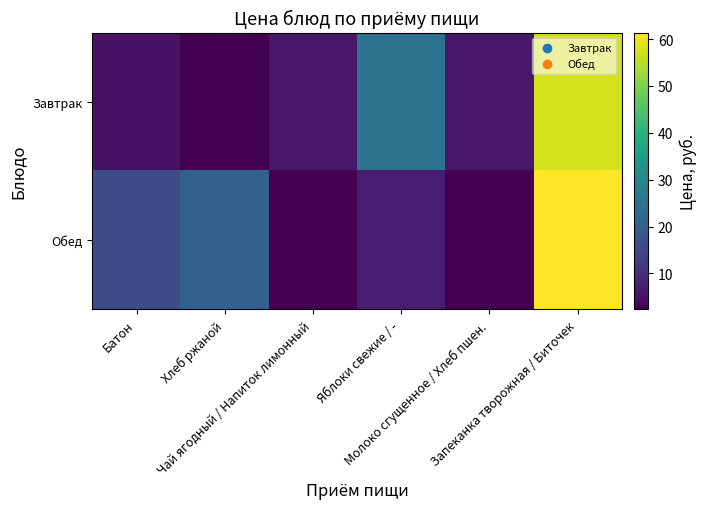

Between Молоко сгущенное / Хлеб пшен. and Запеканка творожная / Биточек, which is larger?

Запеканка творожная / Биточек